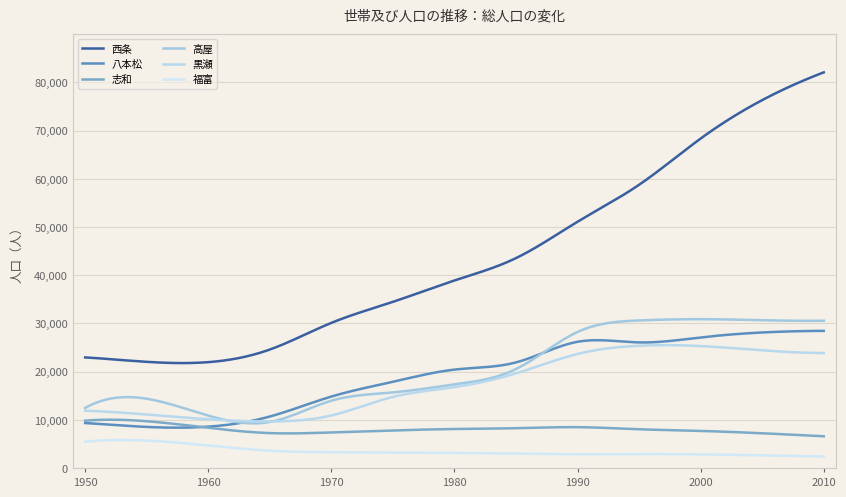

How many distinct data groups are displayed?

6